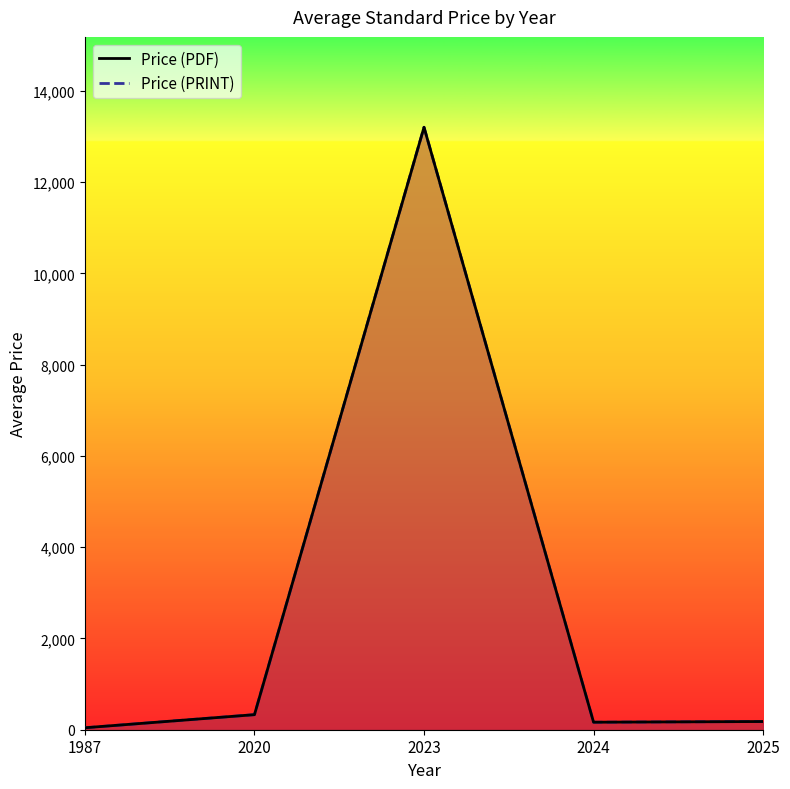

True or false: Price (PRINT) and Price (PDF) cross at least once.

False